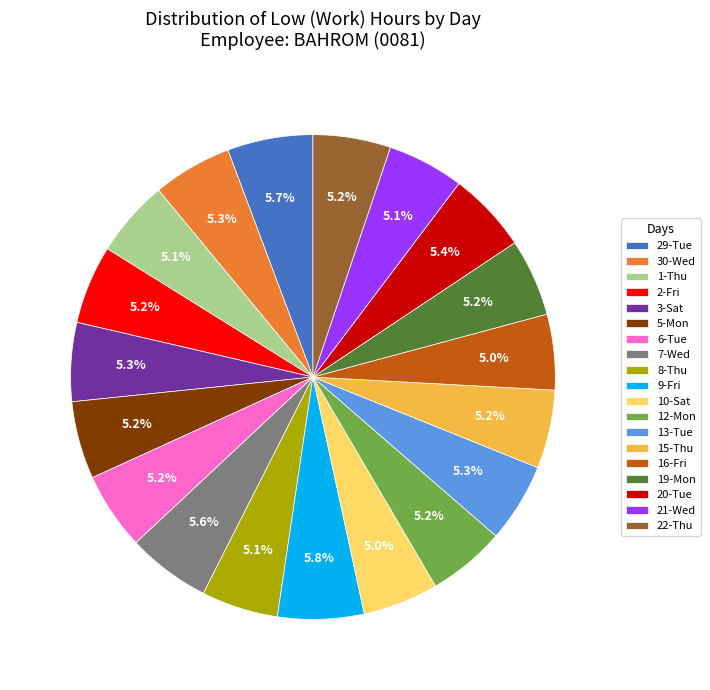

Is 6-Tue the majority of the pie?

No